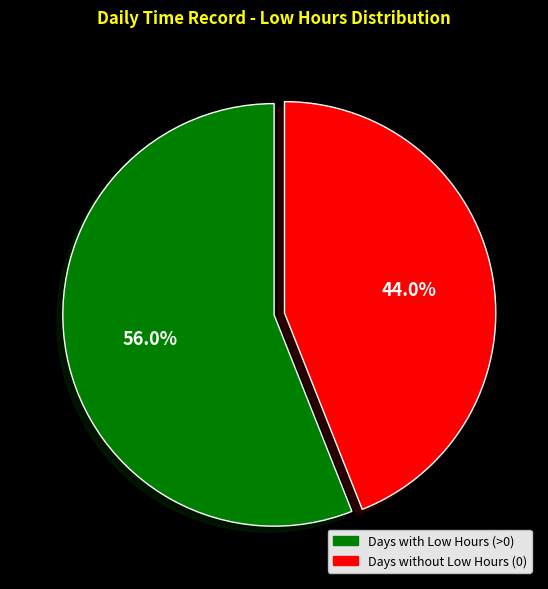

Which category has the biggest portion of the pie?

Days with Low Hours (>0)